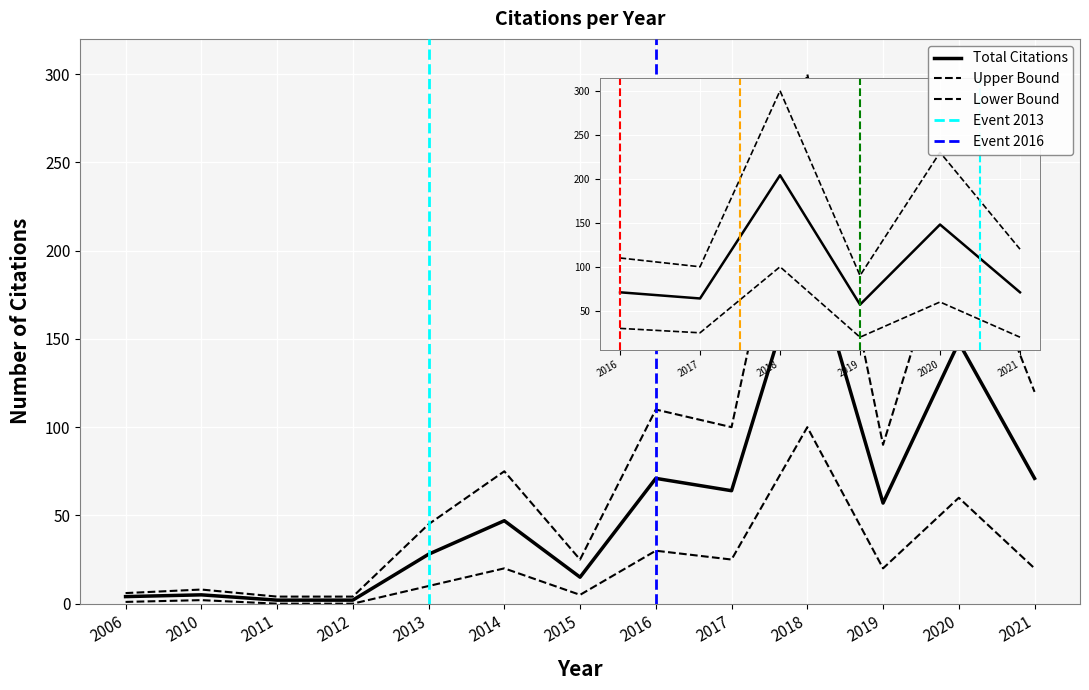

What is the sum of all values?

718